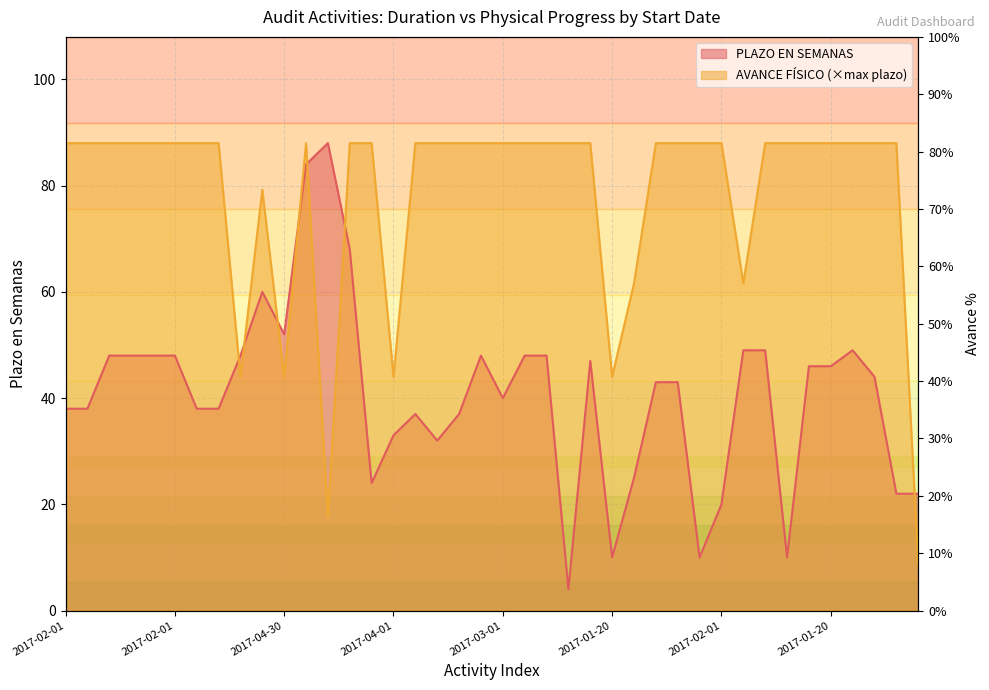

What are all the series names shown in the legend?

PLAZO EN SEMANAS, AVANCE FISICO